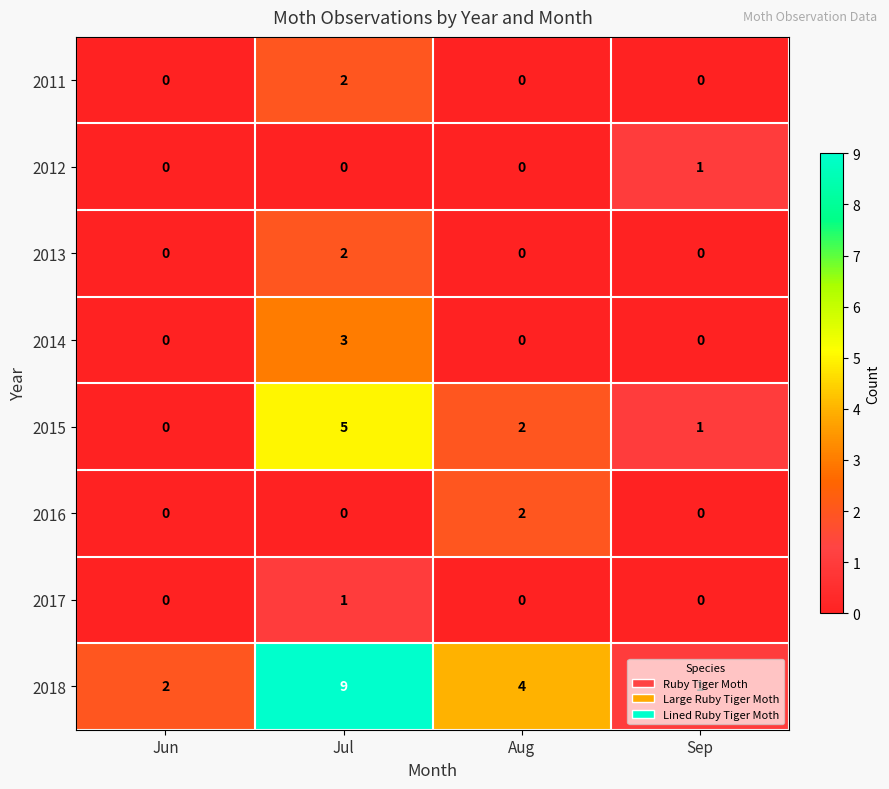

How many values in the 2011 series exceed 0?

1